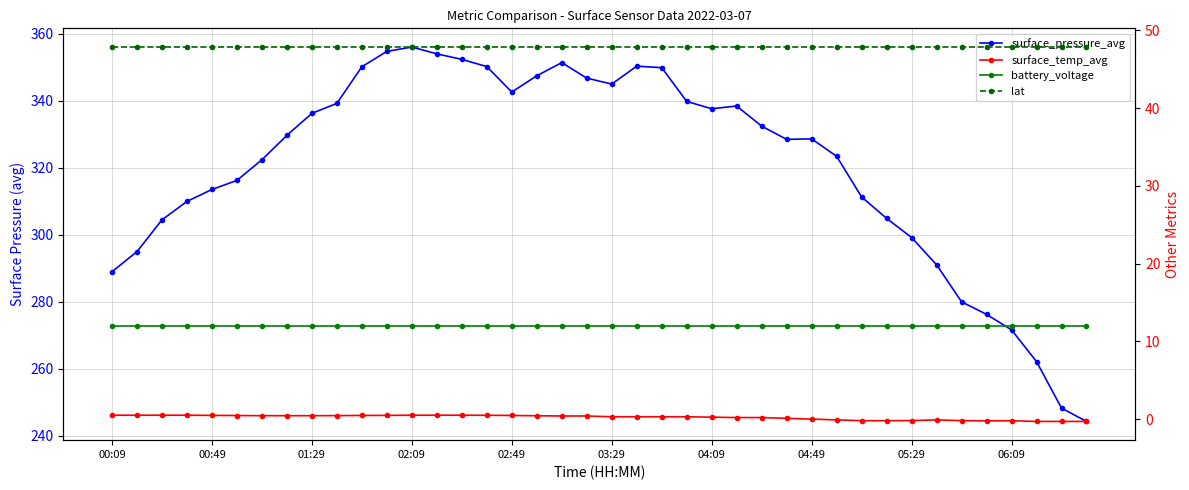

Read the surface_pressure_avg value at 11.

354.8